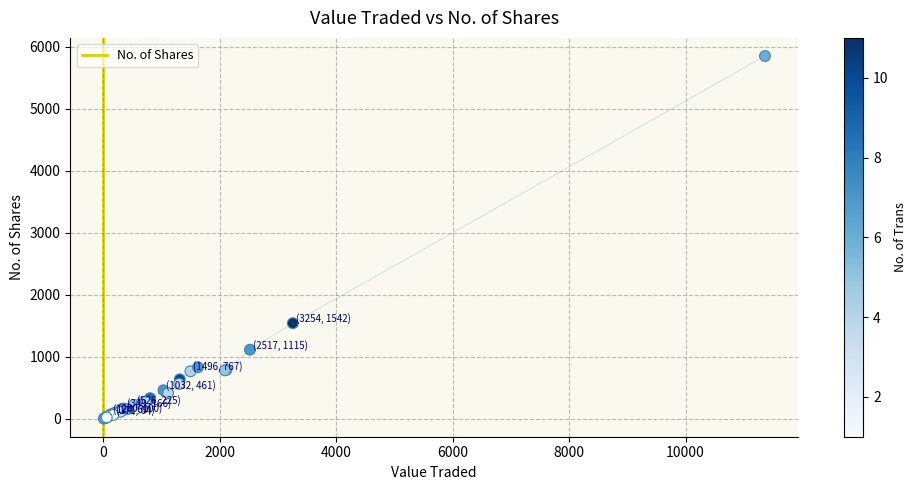

What Y value in the scatter plot is closest to 2927?

1542